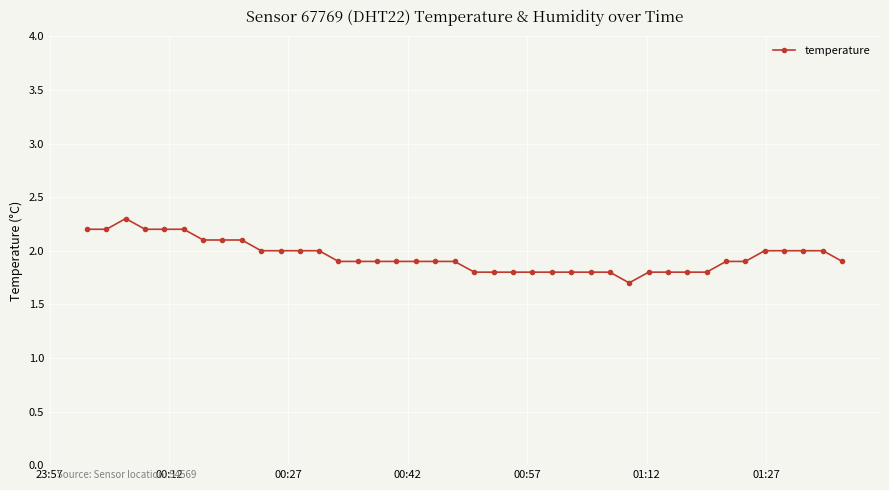

What is the difference between the maximum and minimum values?

0.6